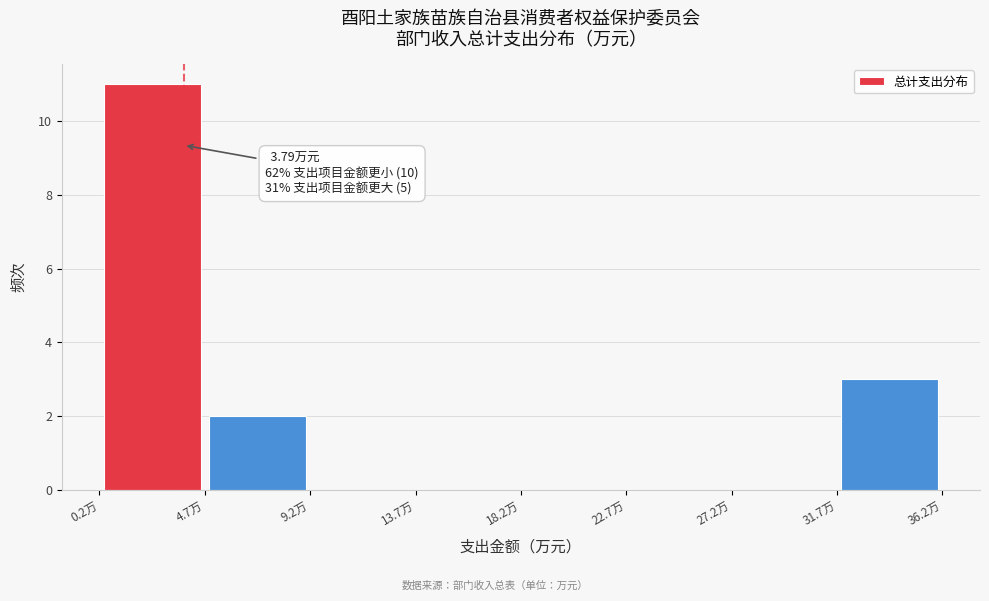

Which range on the x-axis has the tallest bar?

0.0 to 4.5